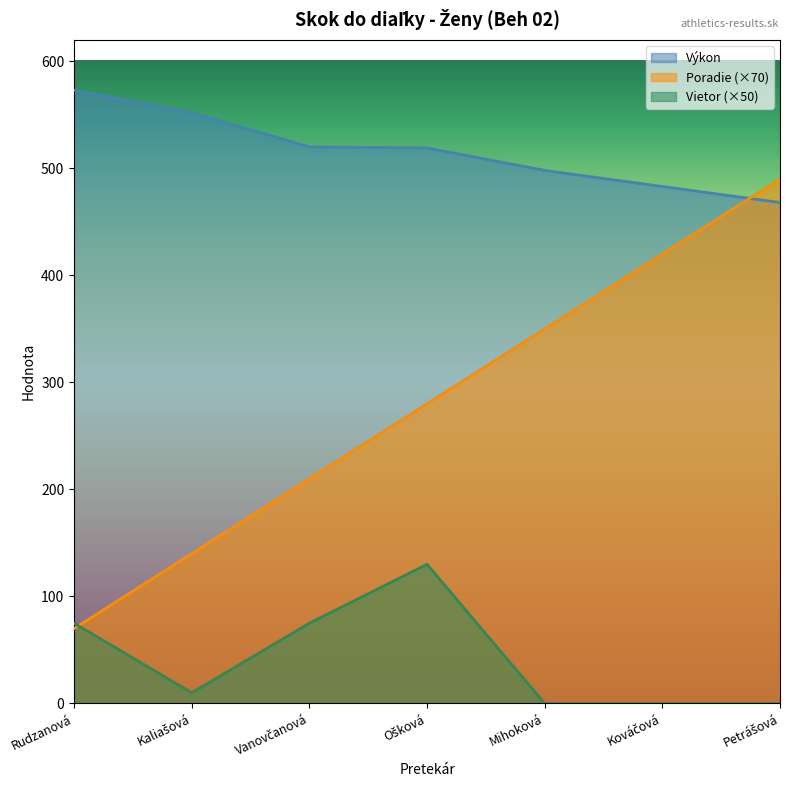

The value of Výkon at Rudzanová is 935. True or false?

False